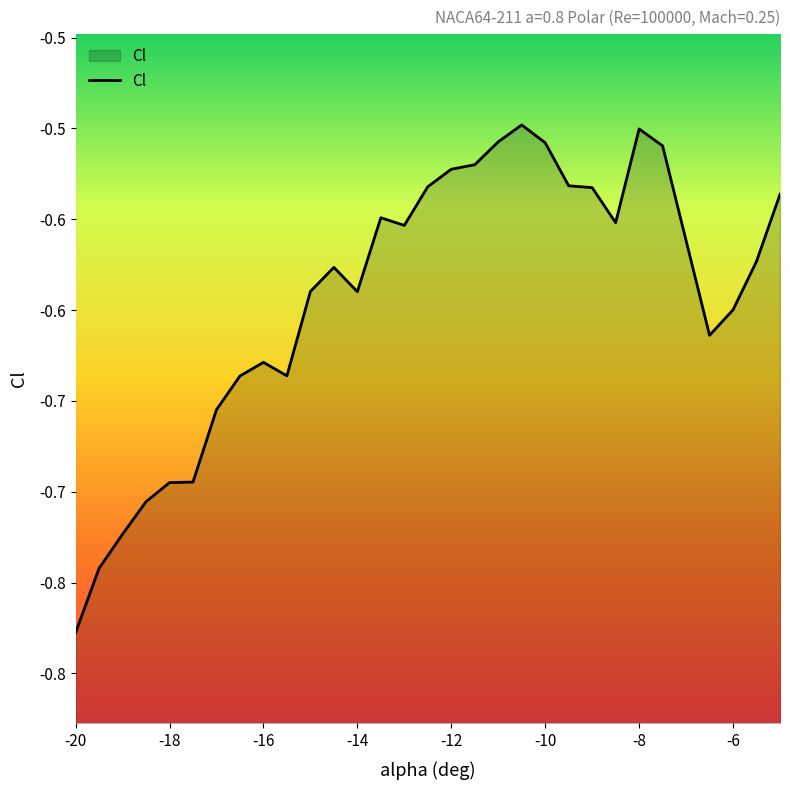

Where is the first local minimum?

-15.5